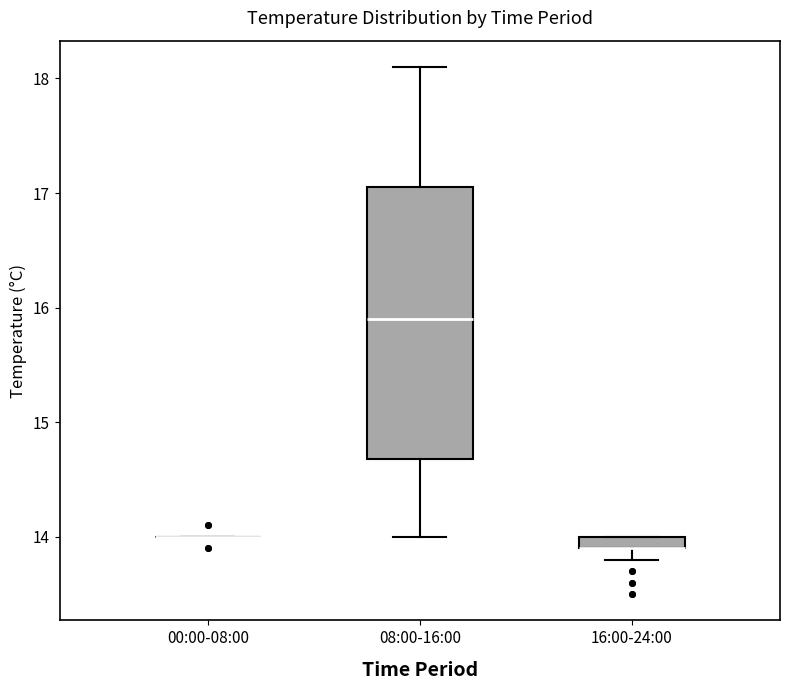

Which box is the tallest, from its lower edge to its upper edge?

08:00-16:00